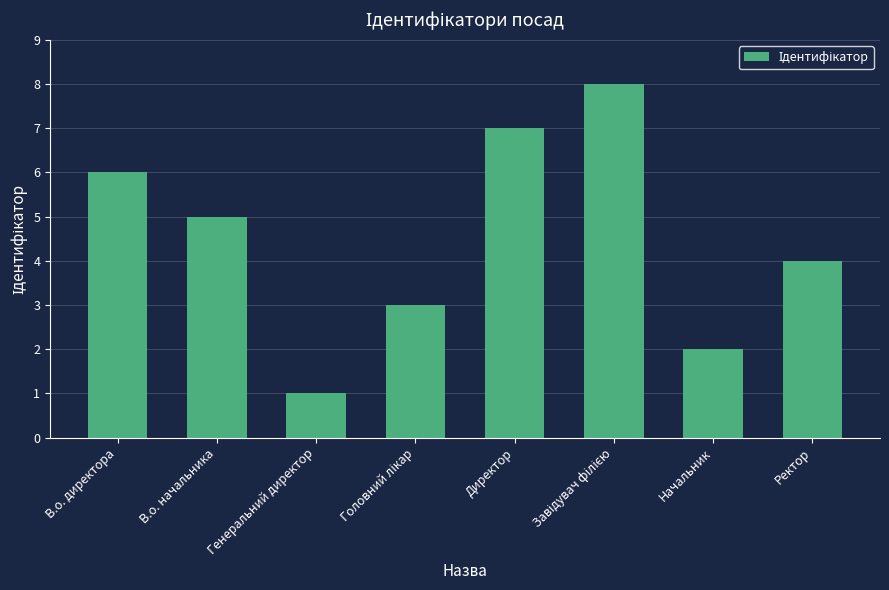

Reading left to right, extract all data points from this chart.

6	5	1	3	7	8	2	4